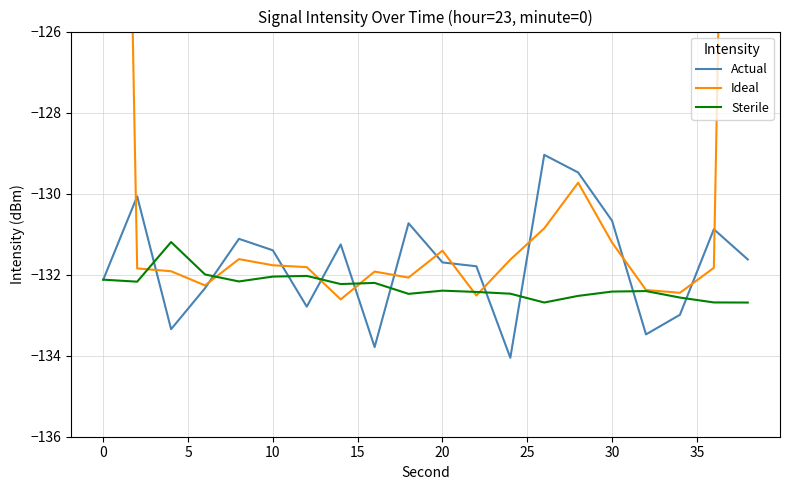

What is the lowest value of the Actual series?

-134.1